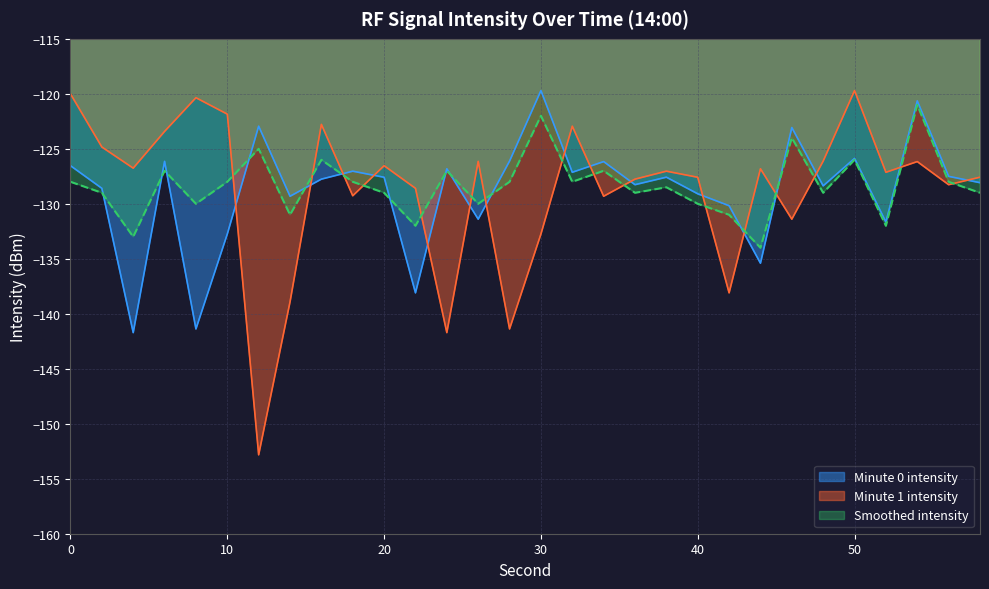

Where do intensity_min2 and intensity_min1 first cross each other?

10 and 12